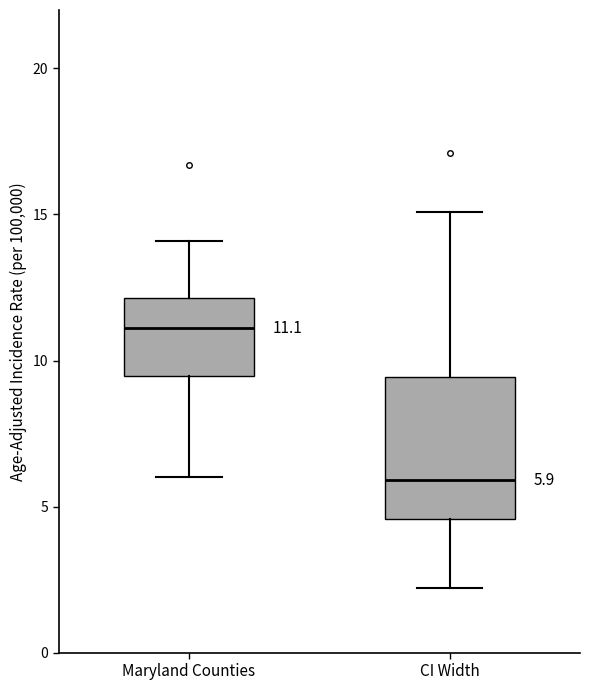

Which box has the lowest median line?

CI Width